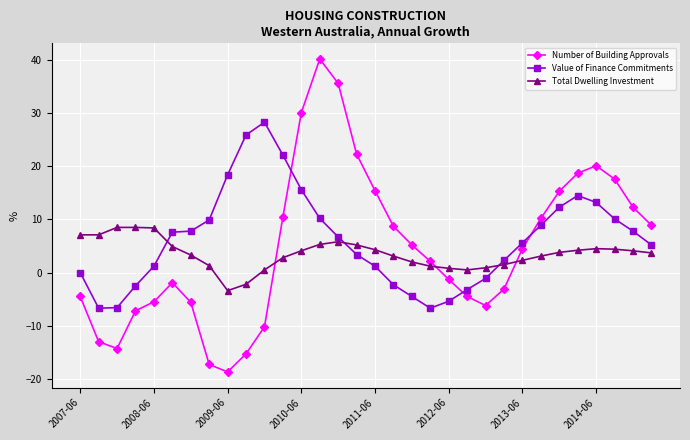

What is the maximum value shown in the chart?

40.2